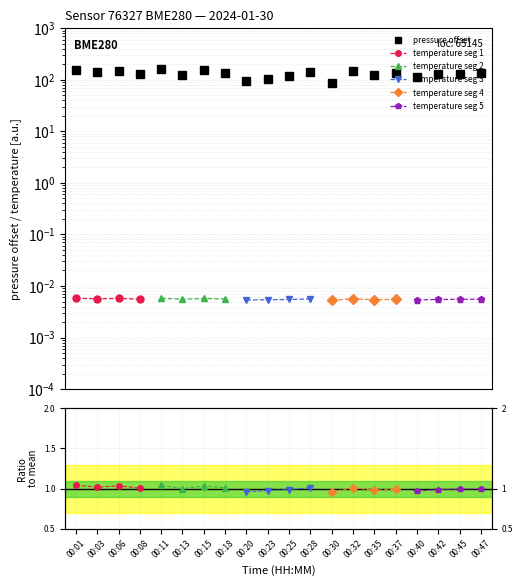

Reading left to right, extract all data points from this chart.

152.7	141.9	148.2	128.7	163.1	124.2	157.8	134.8	93.2	103.9	119.7	143.5	86.2	148.7	124.8	133.7	115.0	126.7	130.2	132.9